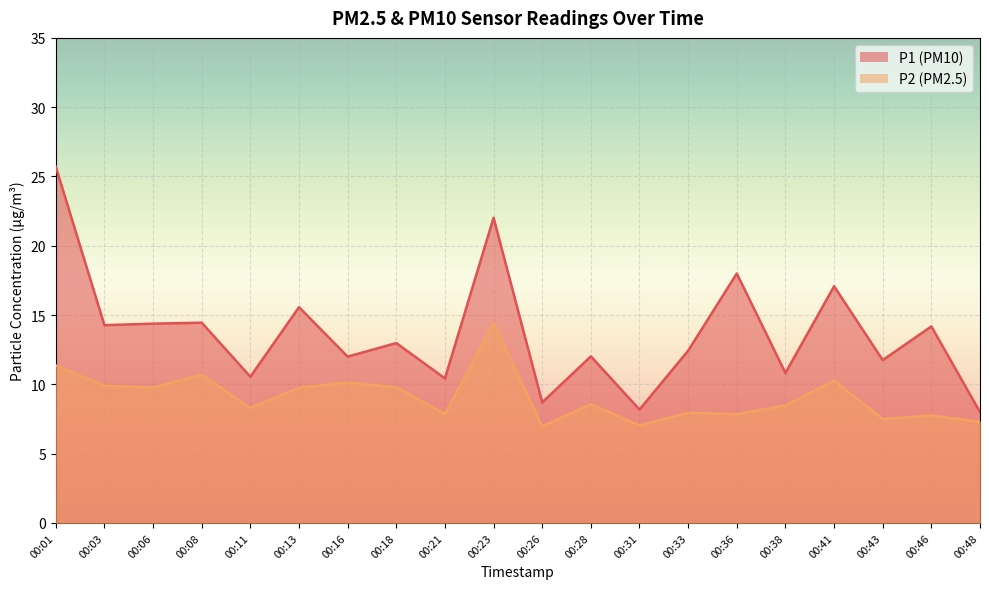

How many data points does each series have?

20